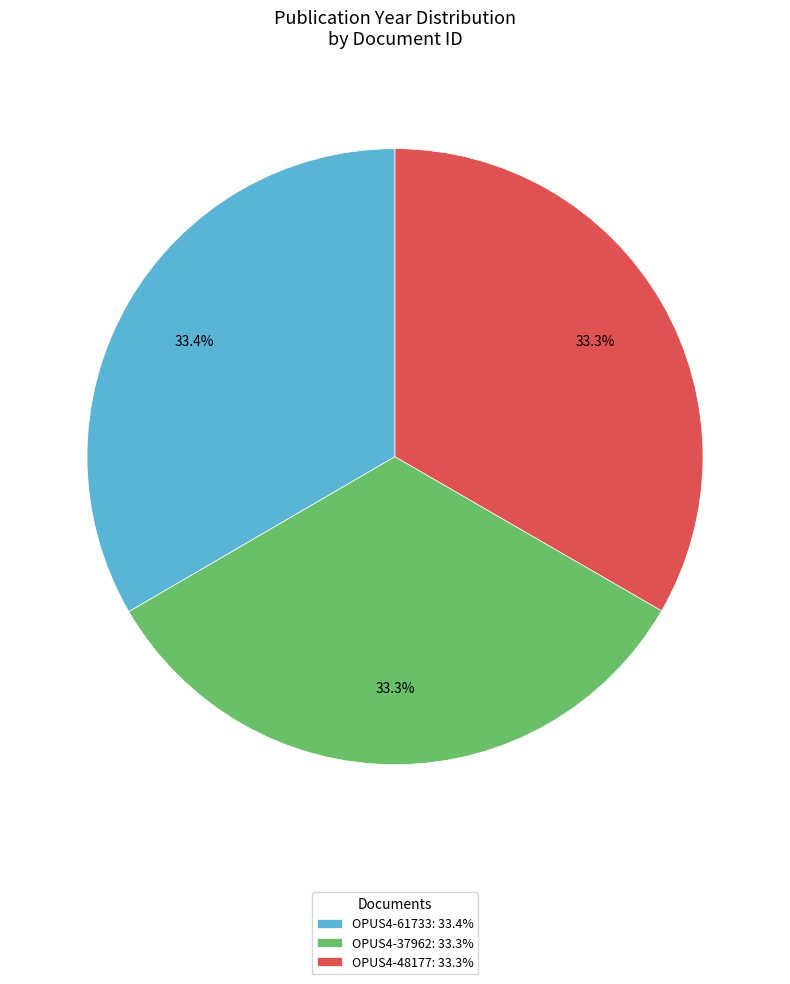

How much of the chart is everything except OPUS4-48177?

66.7%